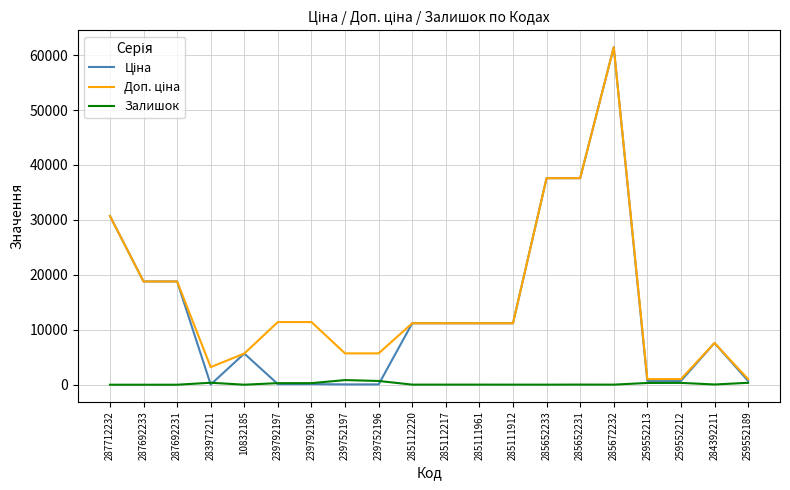

At which label does Залишок first exceed 23?

283972211